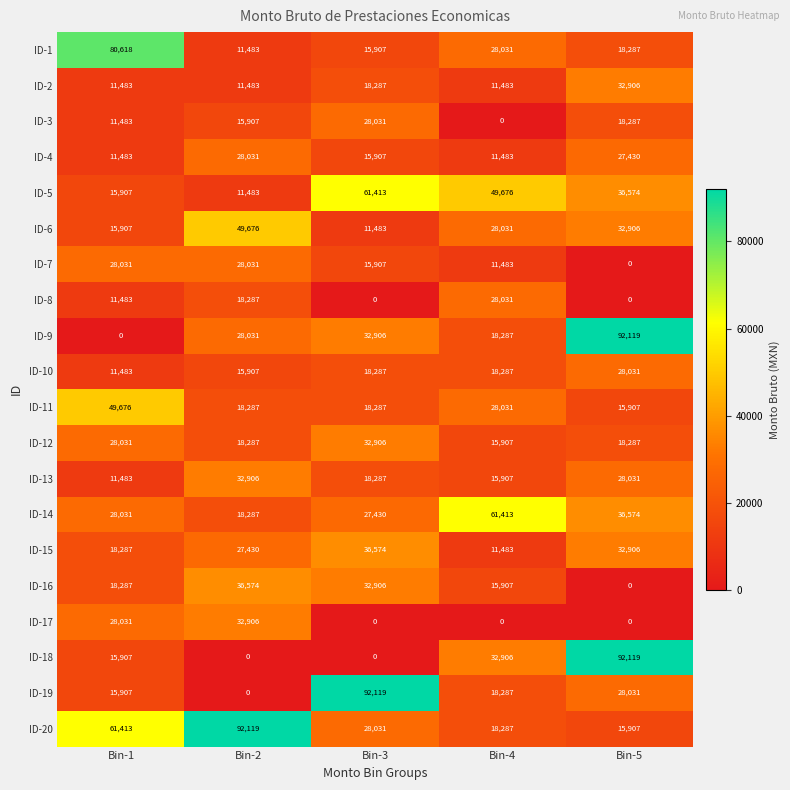

Rank the categories by ID-16 value from highest to lowest.

Bin-2, Bin-3, Bin-1, Bin-4, Bin-5